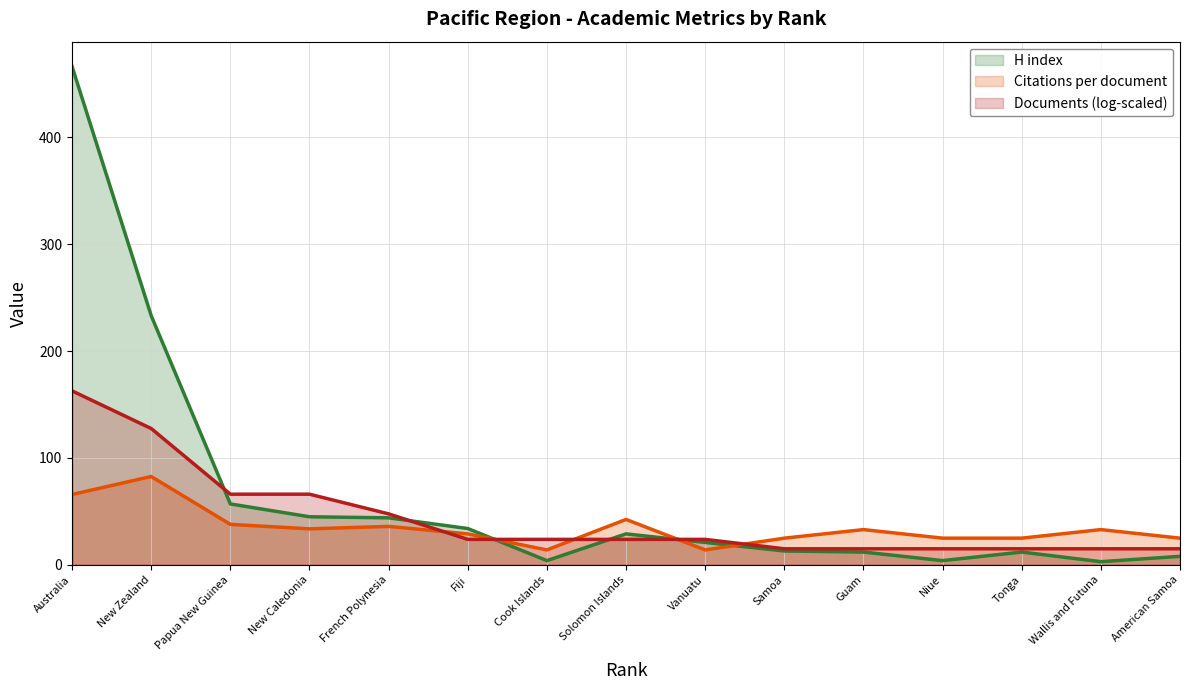

How many data points does each series have?

15